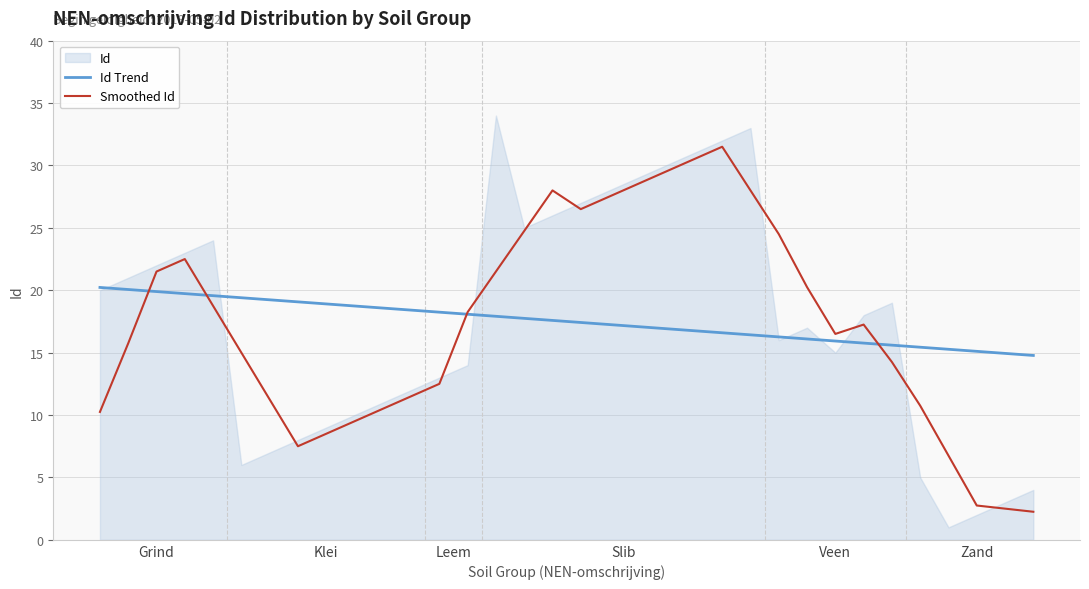

What is the difference between the second highest and second lowest values in the Smoothed Id series?

28.0